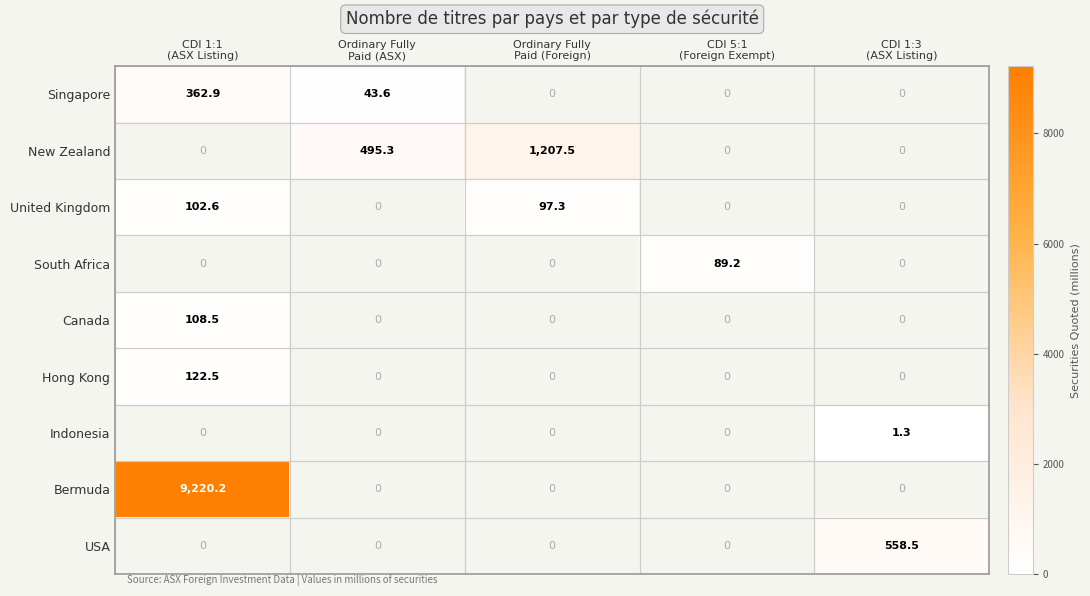

At which category is the sum across all series the highest?

CDI 1:1
(ASX Listing)